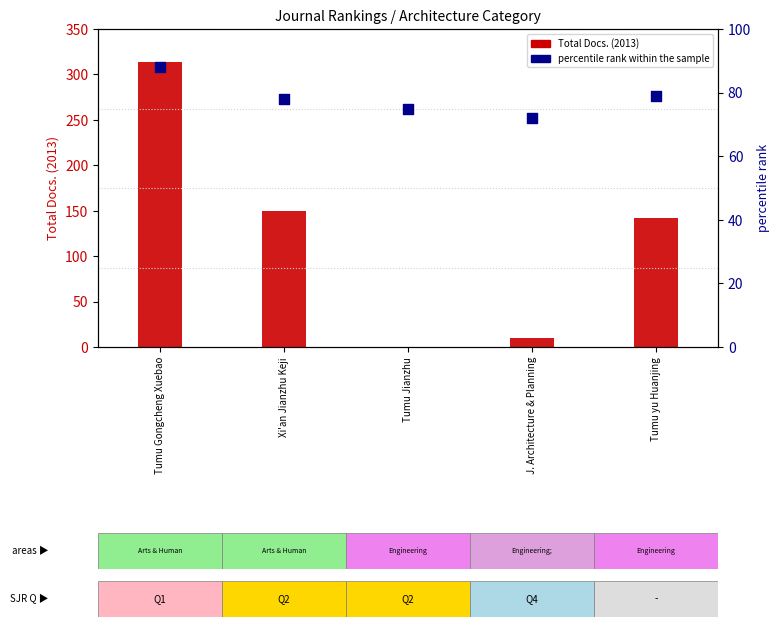

Which series contains the highest Y value?

Total Docs. (2013)